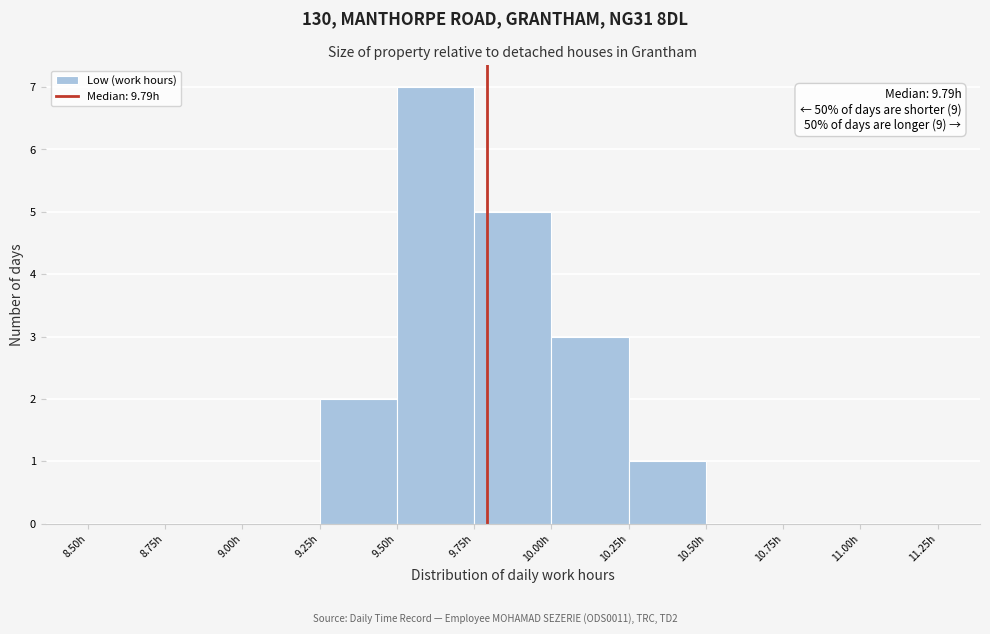

Over which range of the x-axis is the bar tallest?

9.50 to 9.75